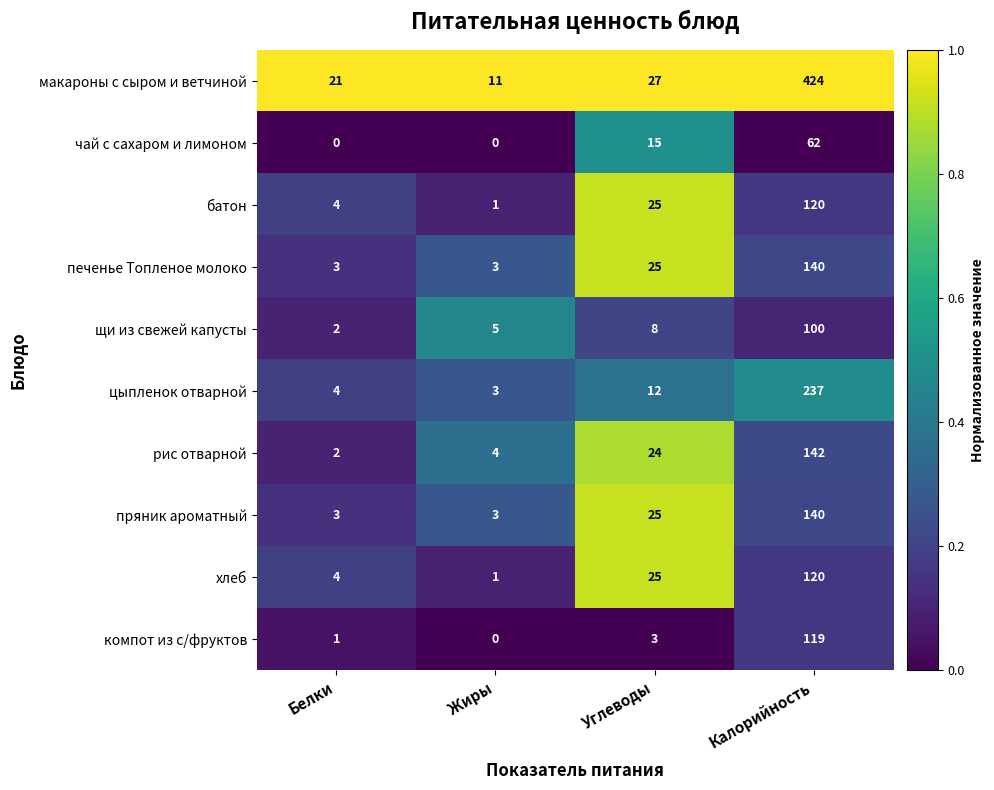

True or false: батон has a value of 5 at Белки.

False